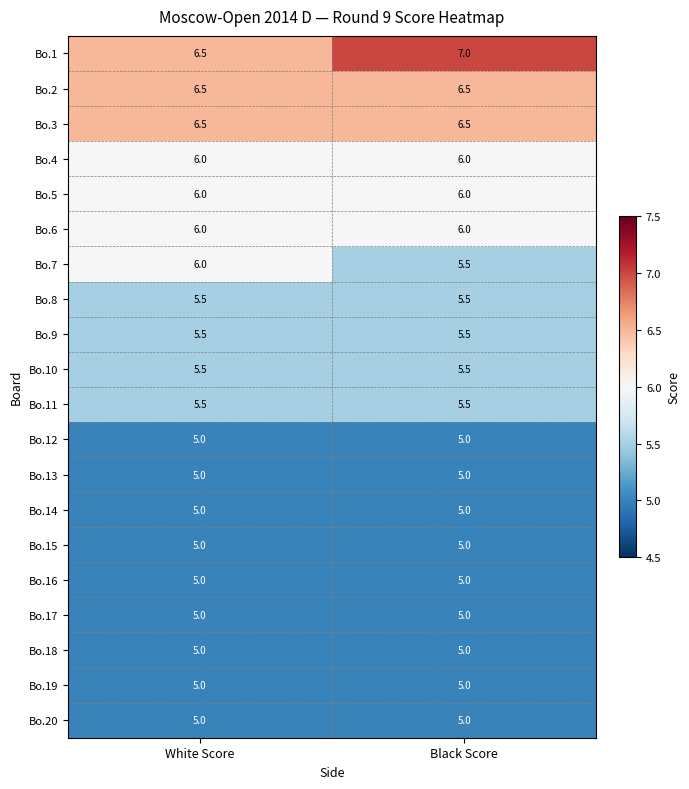

What is the difference between the highest and lowest values at White Score?

1.5